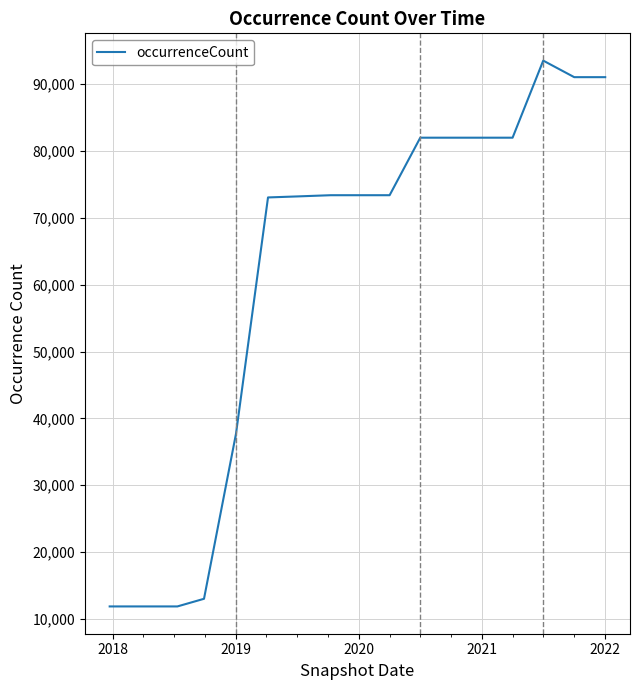

What is the greatest value displayed?

93542